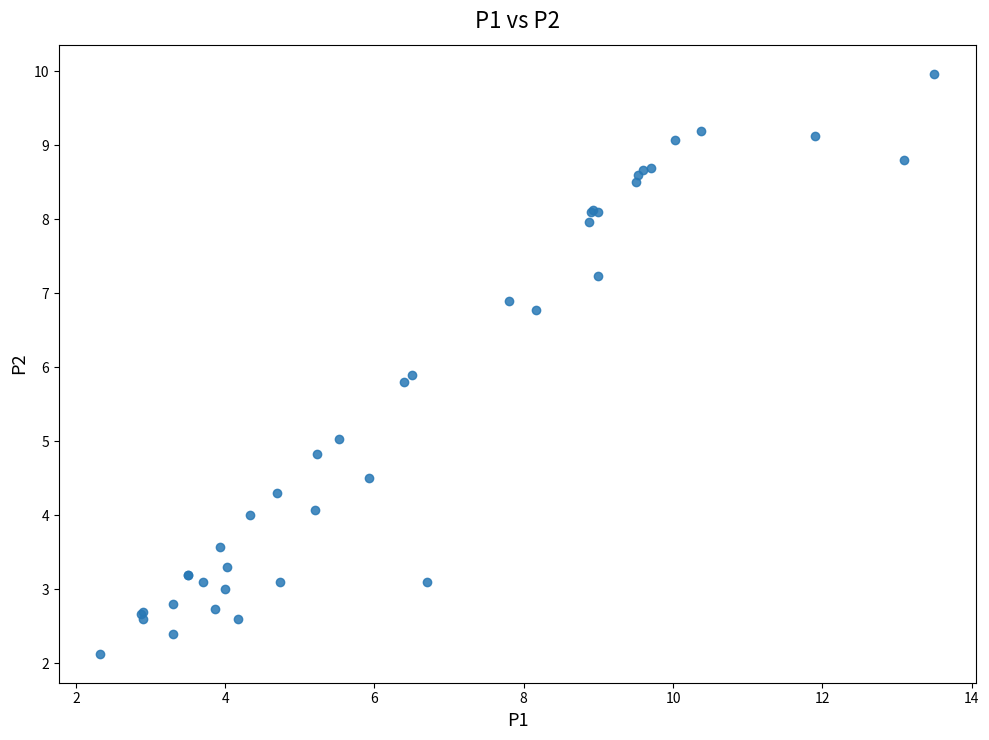

What Y value in the scatter plot is closest to 6?

5.9